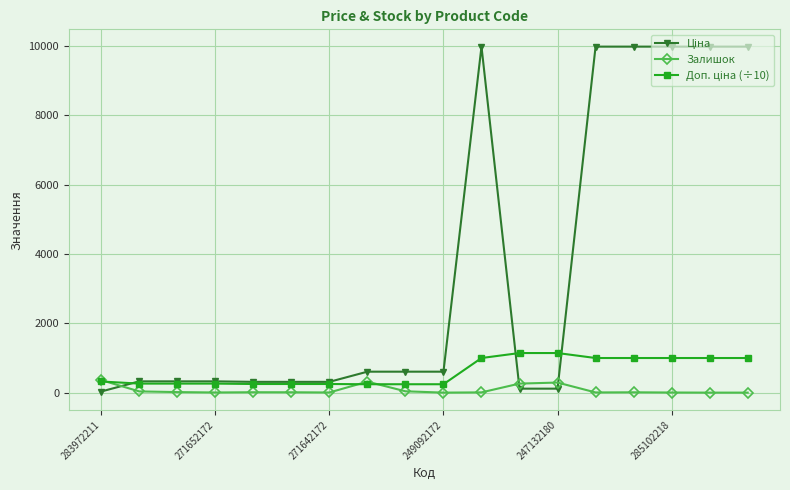

At how many categories does at least one series exceed 8773?

6